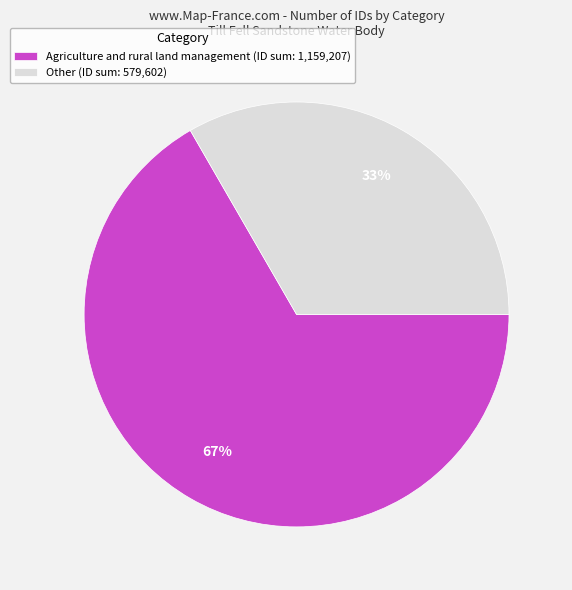

Is the sum of Other (ID sum: 579,602) and Agriculture and rural land management (ID sum: 1,159,207) greater than half?

Yes